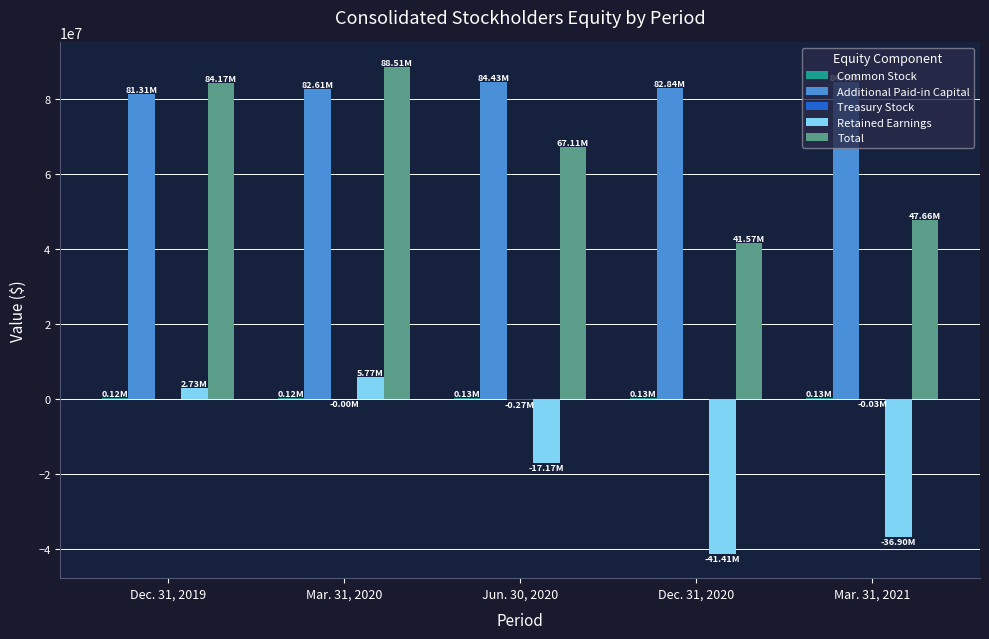

Are the bars grouped side by side (vs. stacked)?

Yes